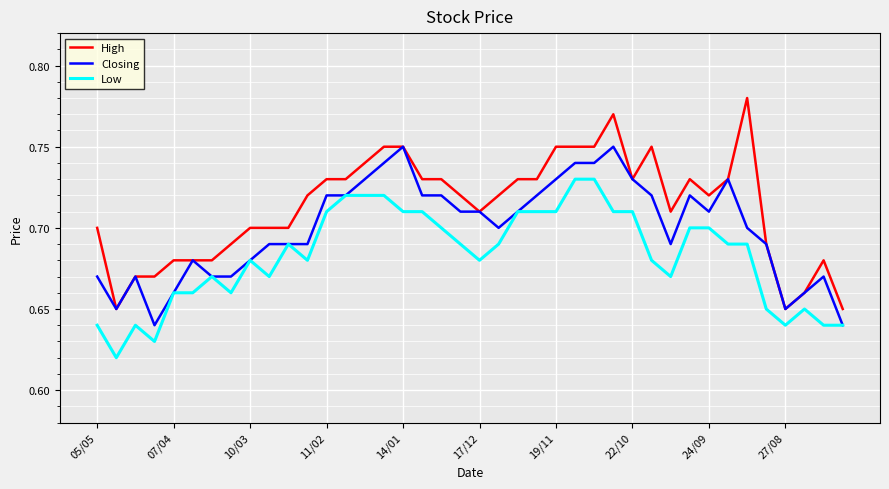

List the series in order of their overall mean, highest first.

High, Closing, Low